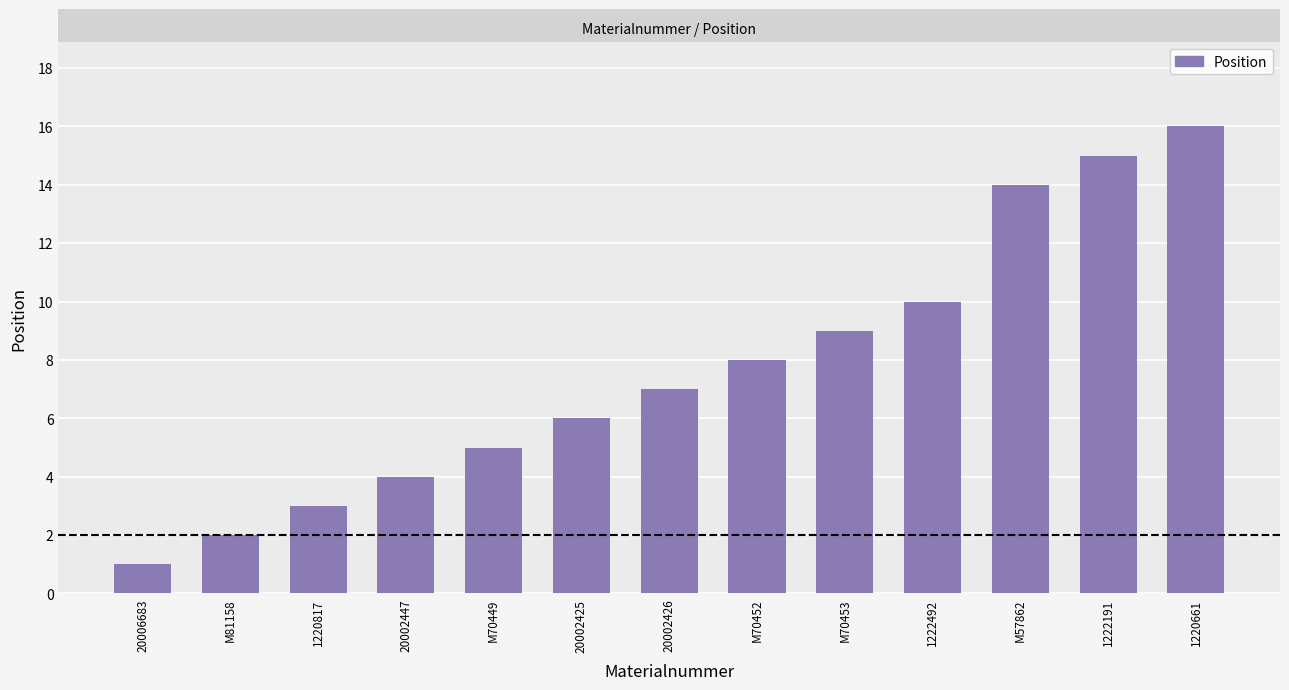

True or false: the data shows 6 at 20002425.

True